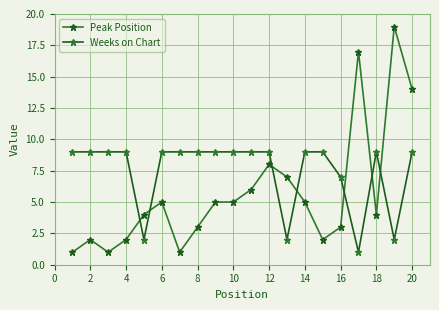

How many series are shown in this chart?

2